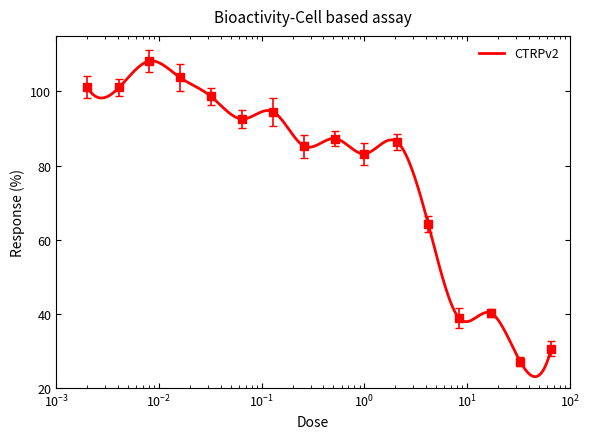

Which label corresponds to the smallest value in the chart?

33.0